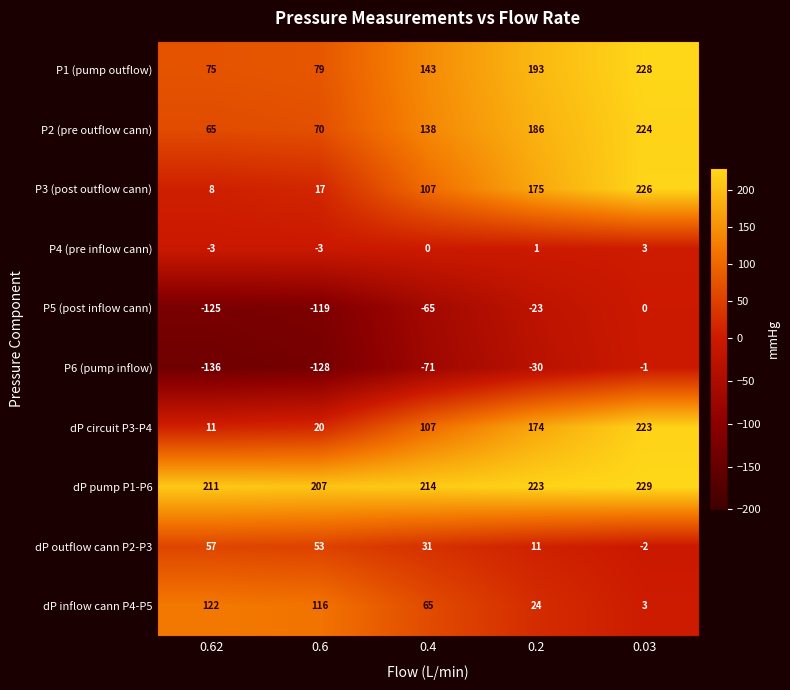

What is the sum of all P2 (pre outflow cann) values?

683